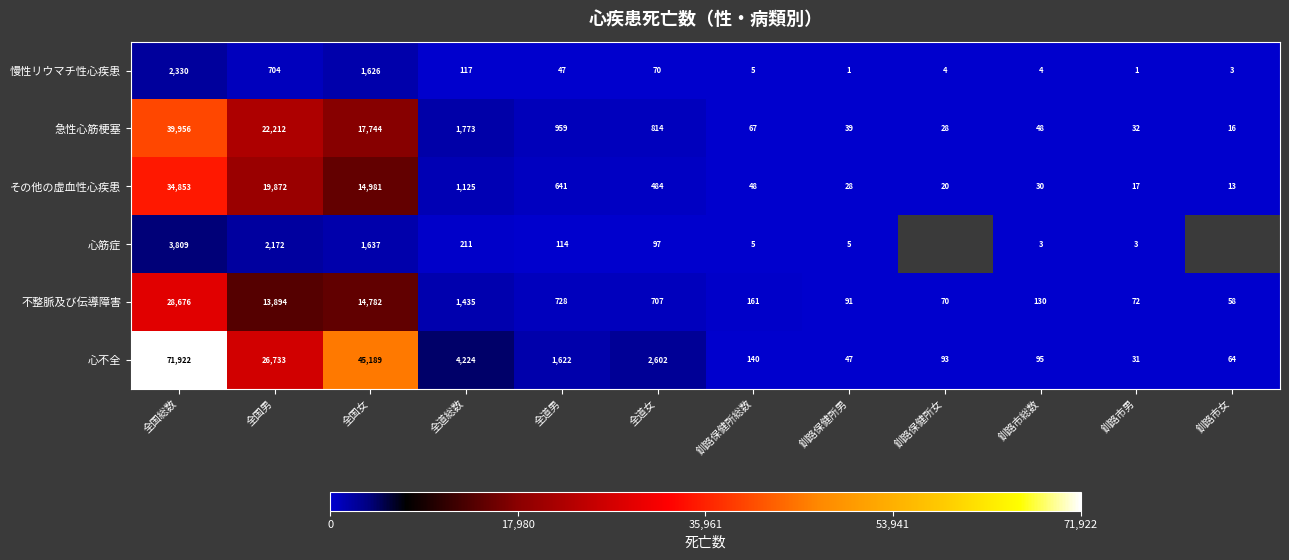

Is the value of 急性心筋梗塞 at 釧路市男 greater than the value of 慢性リウマチ性心疾患 at 全国男?

No